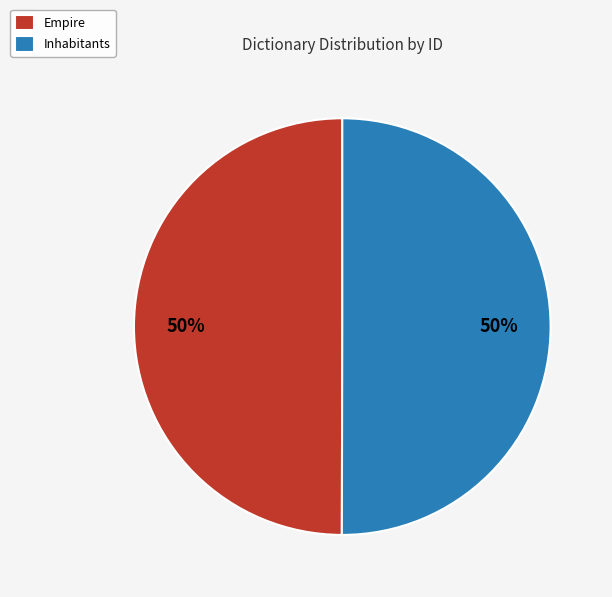

To the nearest percent, what is the average slice percentage?

50%